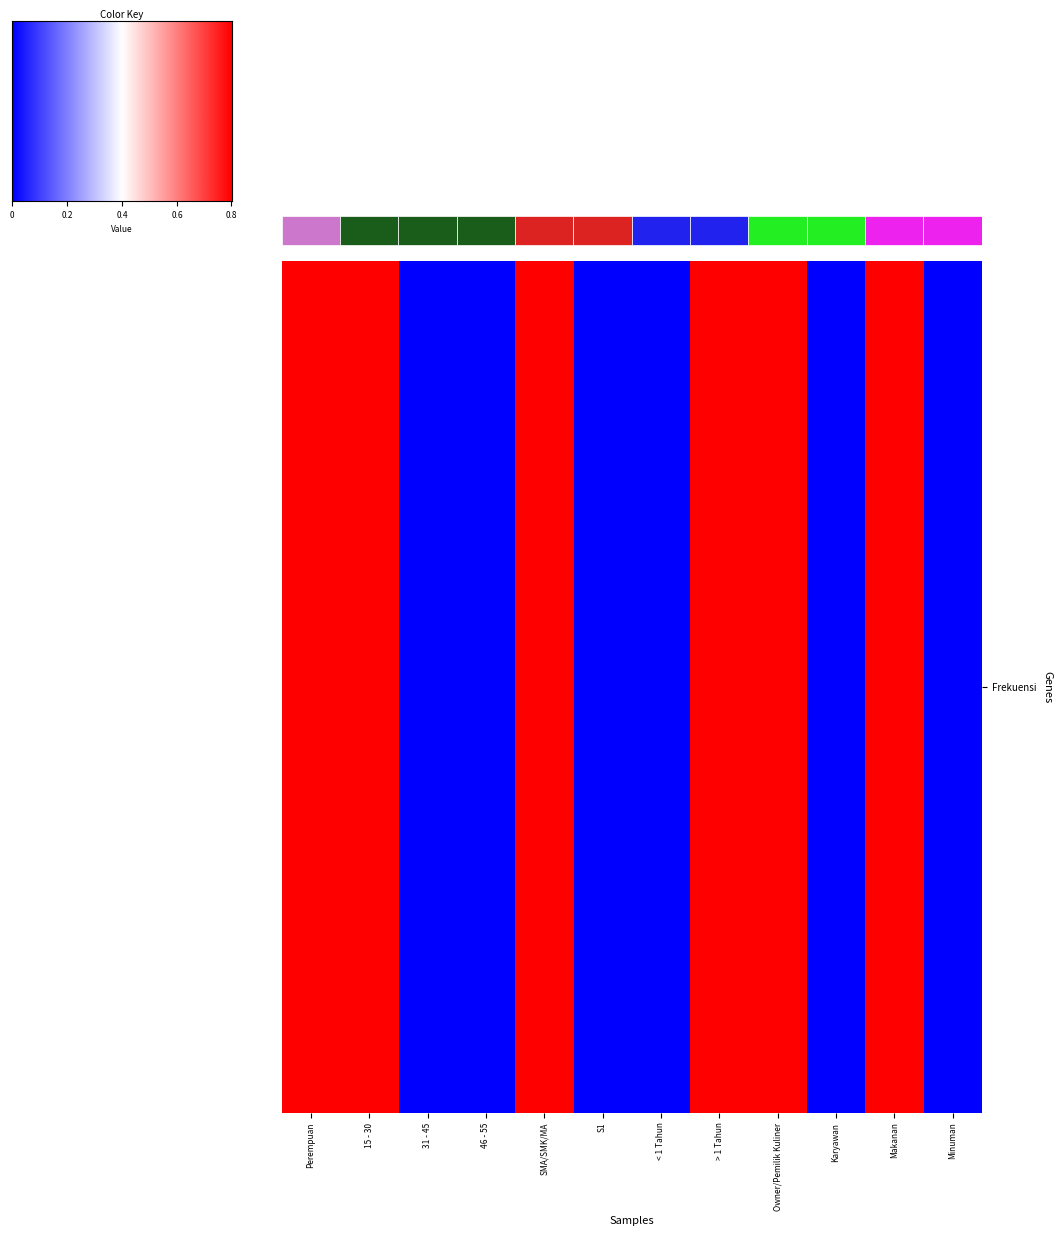

What is the difference between the second highest and minimum values?

1